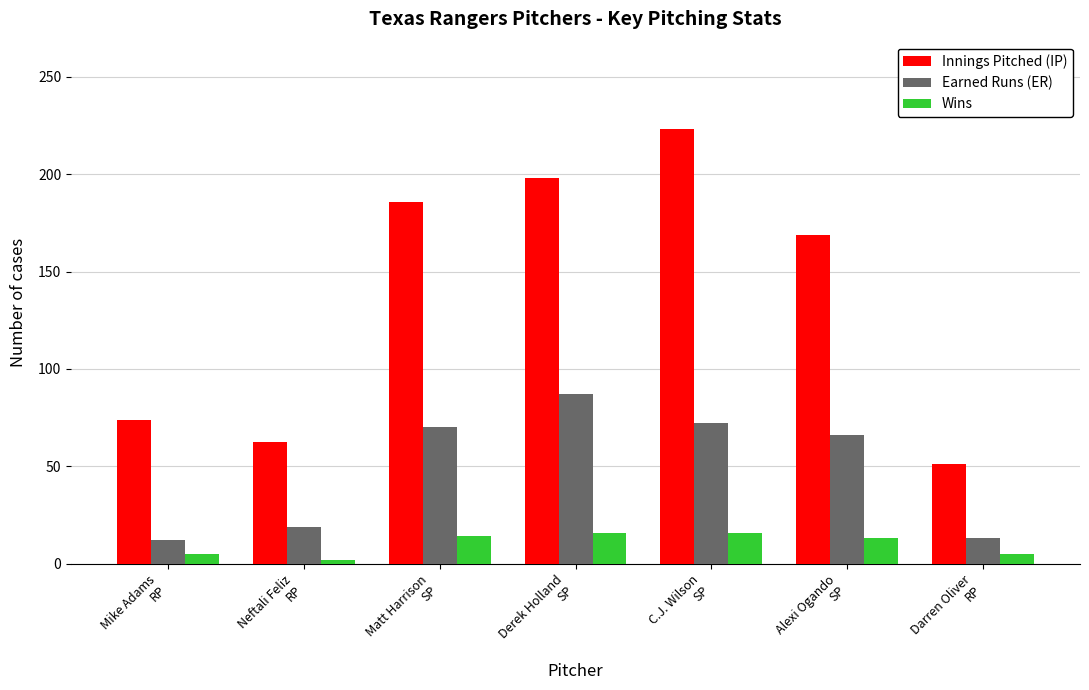

Rank the series by their average value, from lowest to highest.

Wins, Earned Runs (ER), Innings Pitched (IP)